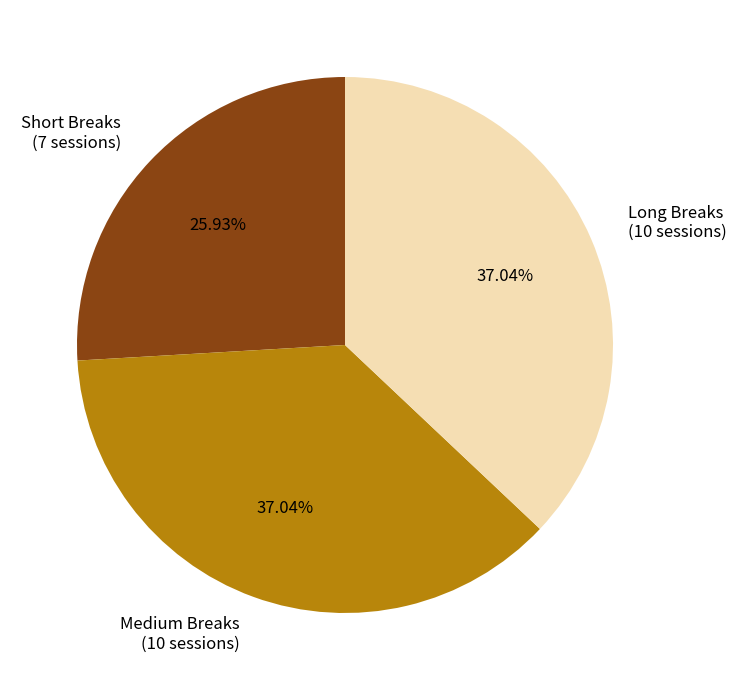

Approximately how many times larger is the value at Short Breaks (7 sessions) compared to Medium Breaks (10 sessions)?

0.7